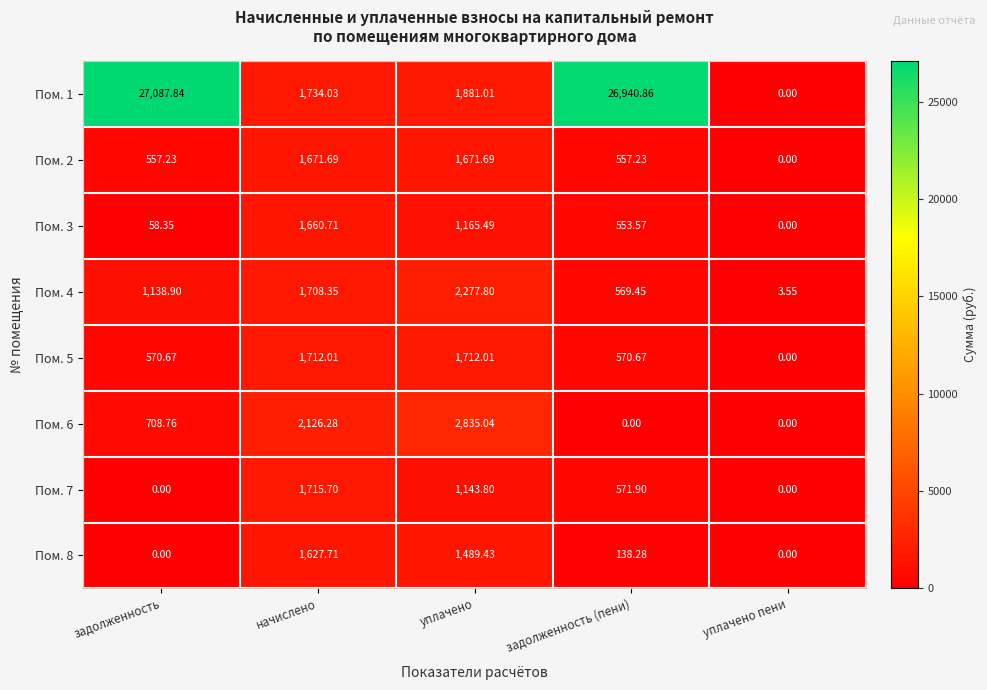

Where does the Пом. 8 series first go above 138?

начислено